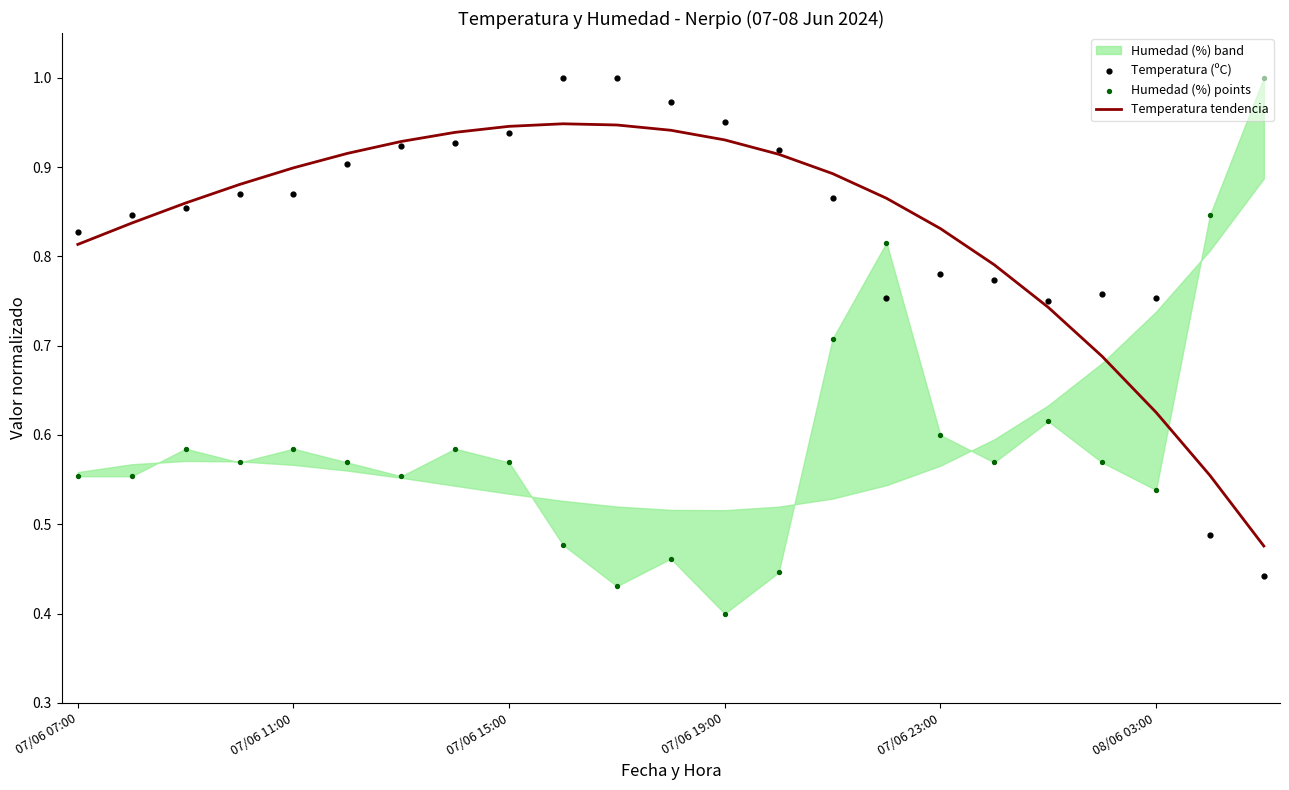

Is the value of Temperatura (ºC) at 10 greater than the value of Humedad (%) points at 15?

Yes